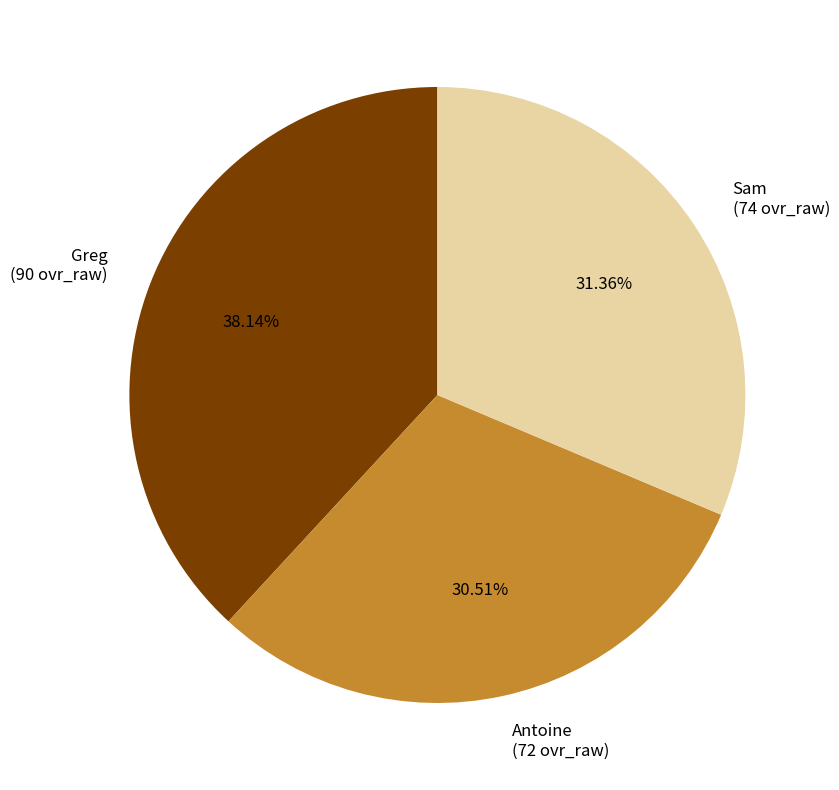

To the nearest percent, what is the average slice percentage?

33%